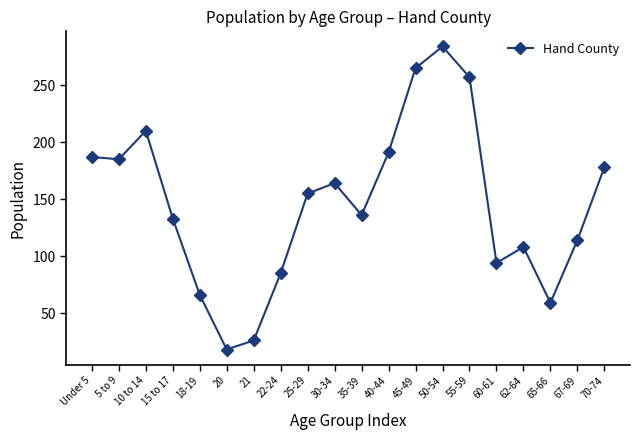

What is the label of the 19th point from the right?

5 to 9